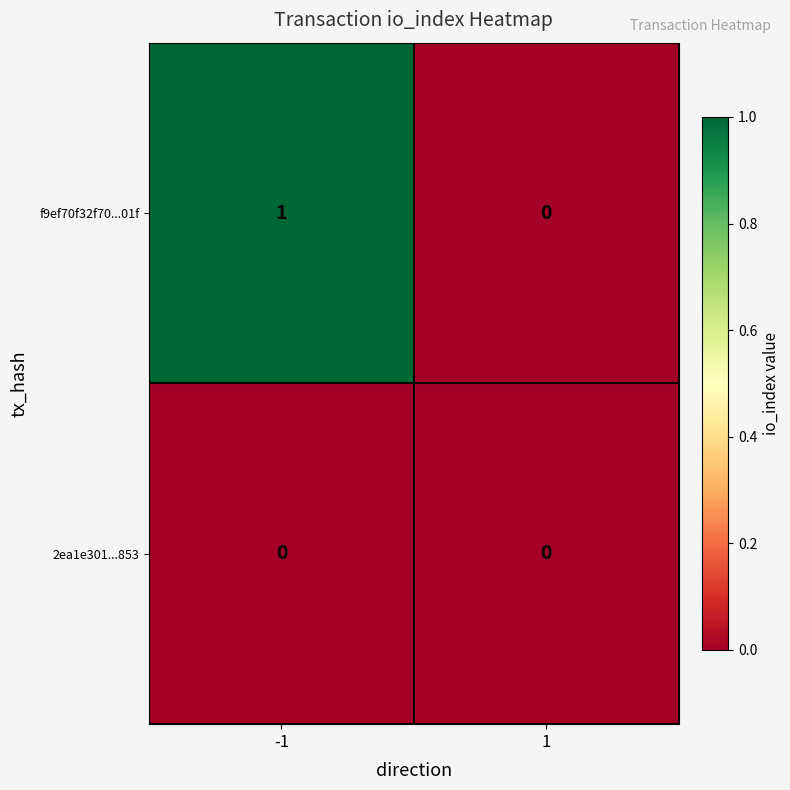

Reading left to right, what are all the values shown in this chart?

f9ef70f32f70...01f: -1=1	1=0
2ea1e301...853: -1=0	1=0